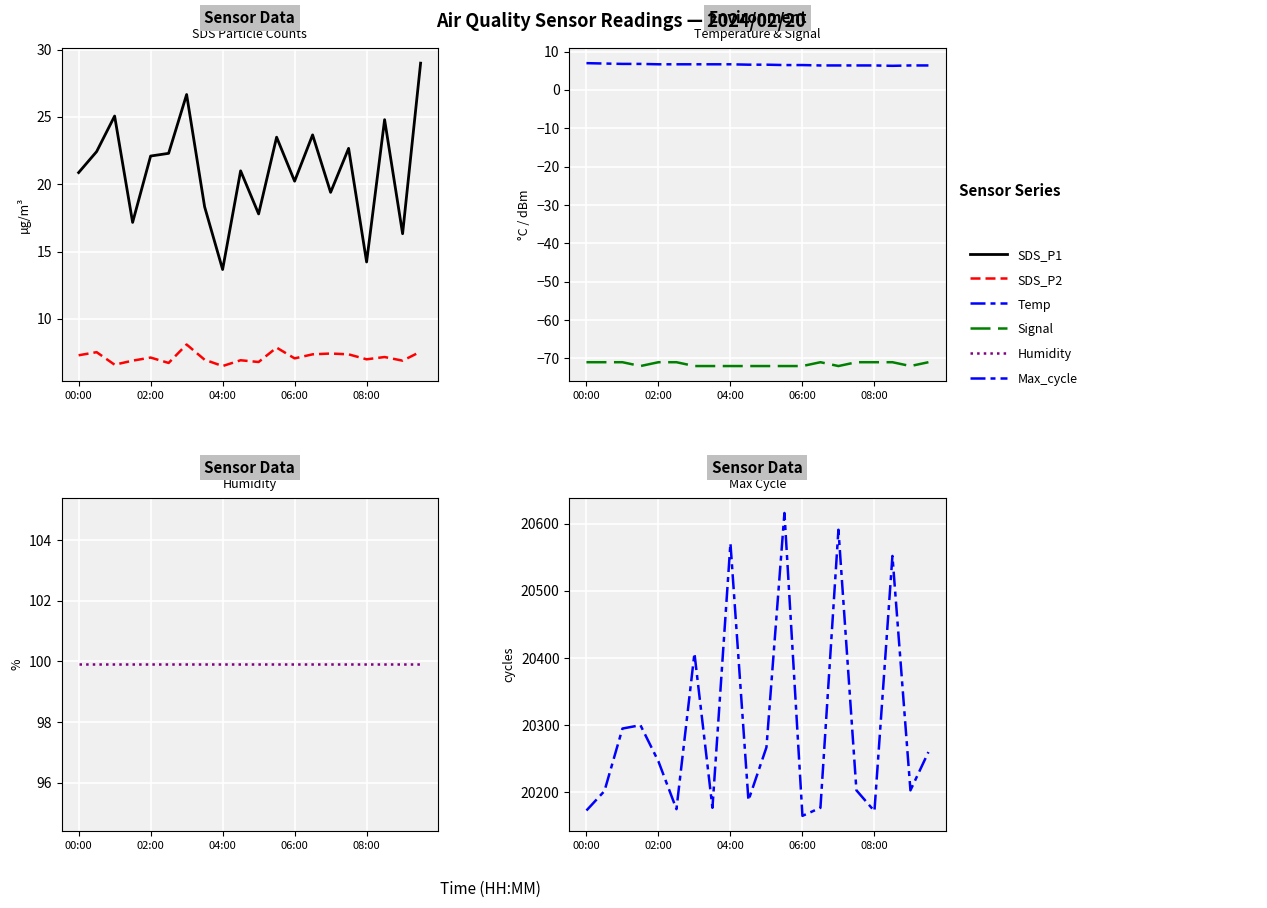

The value of SDS_P2 at 16 is 7.0. True or false?

True